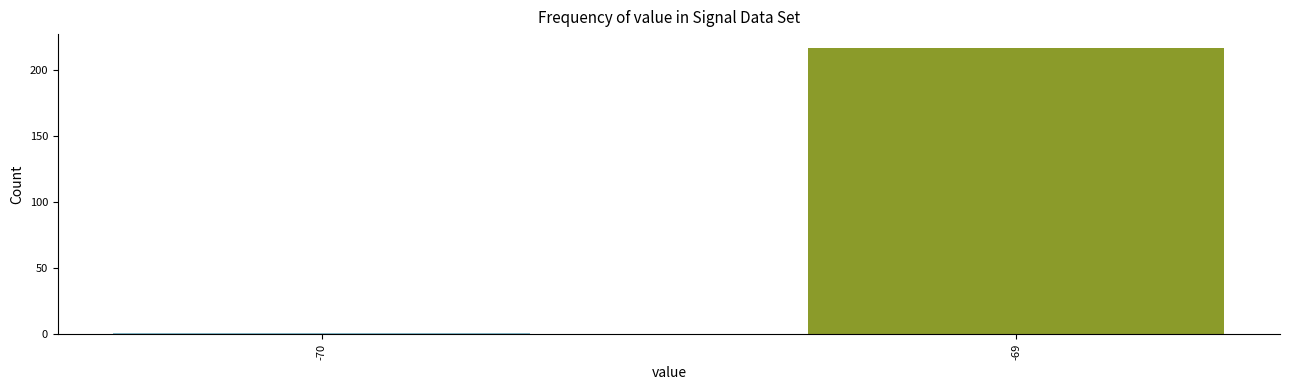

Reading left to right, transcribe all the data shown in this chart.

1	216